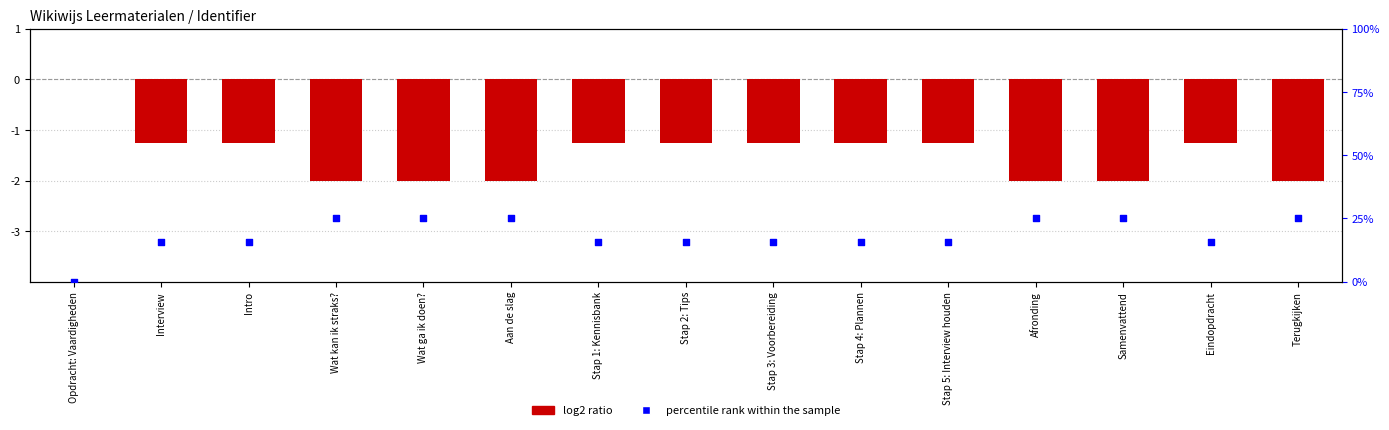

Which series has the widest spread of Y values?

percentile rank within the sample